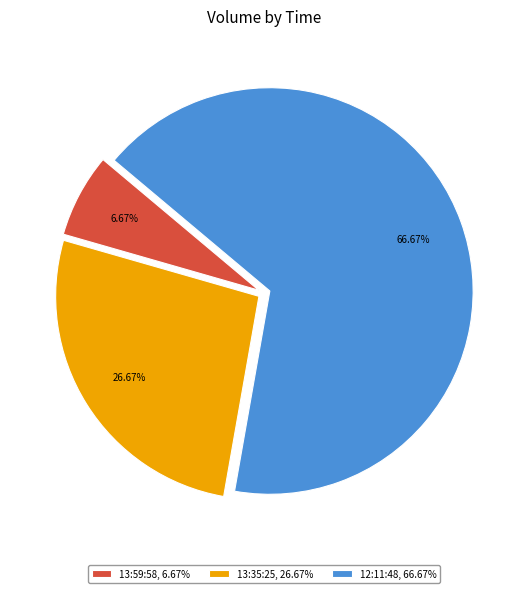

True or false: 12:11:48 accounts for 67% of the total.

True